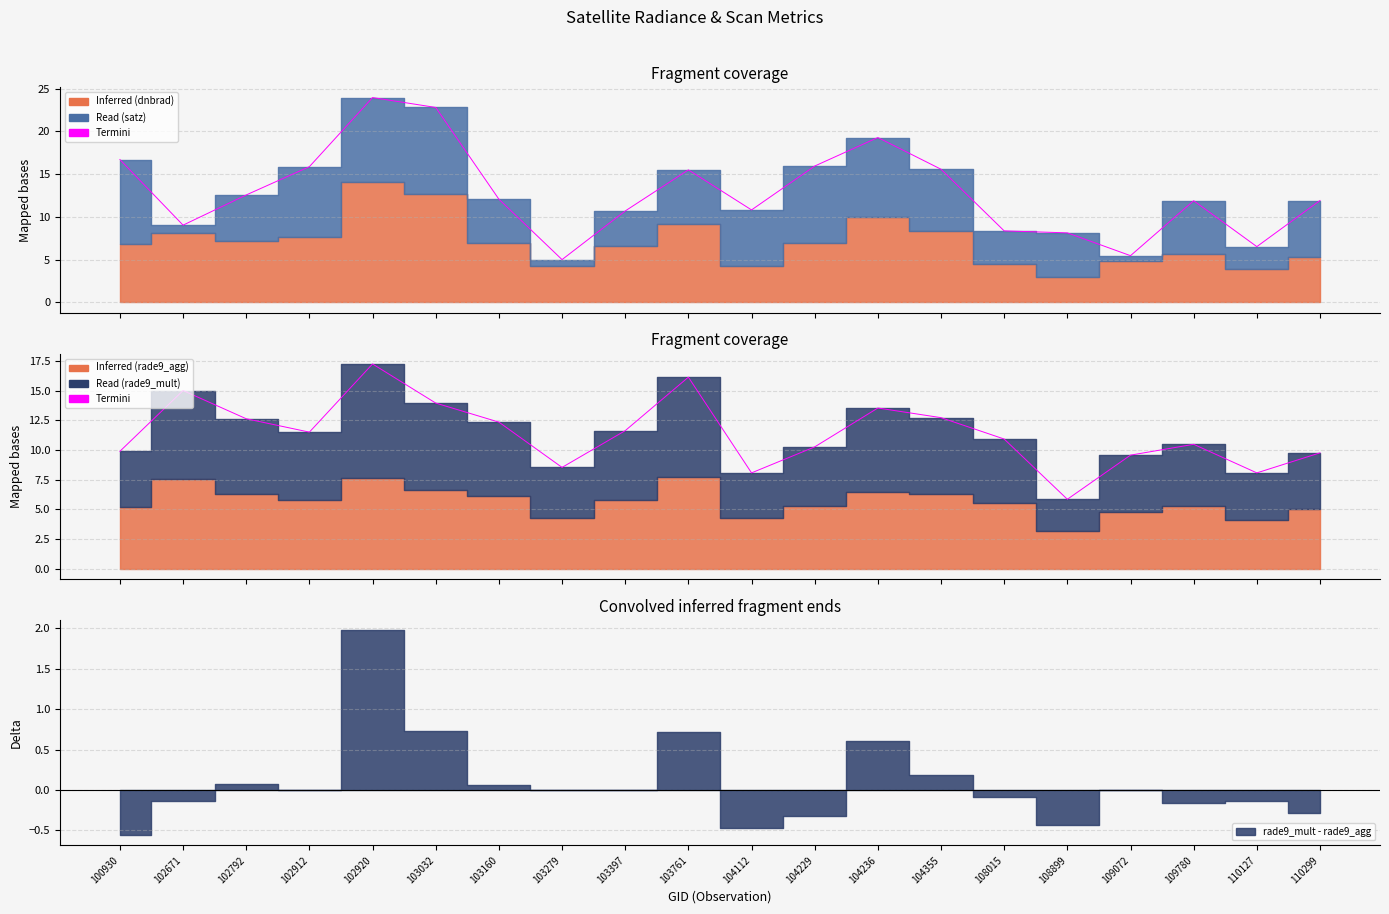

The value at 110127 is 8.1. True or false?

True